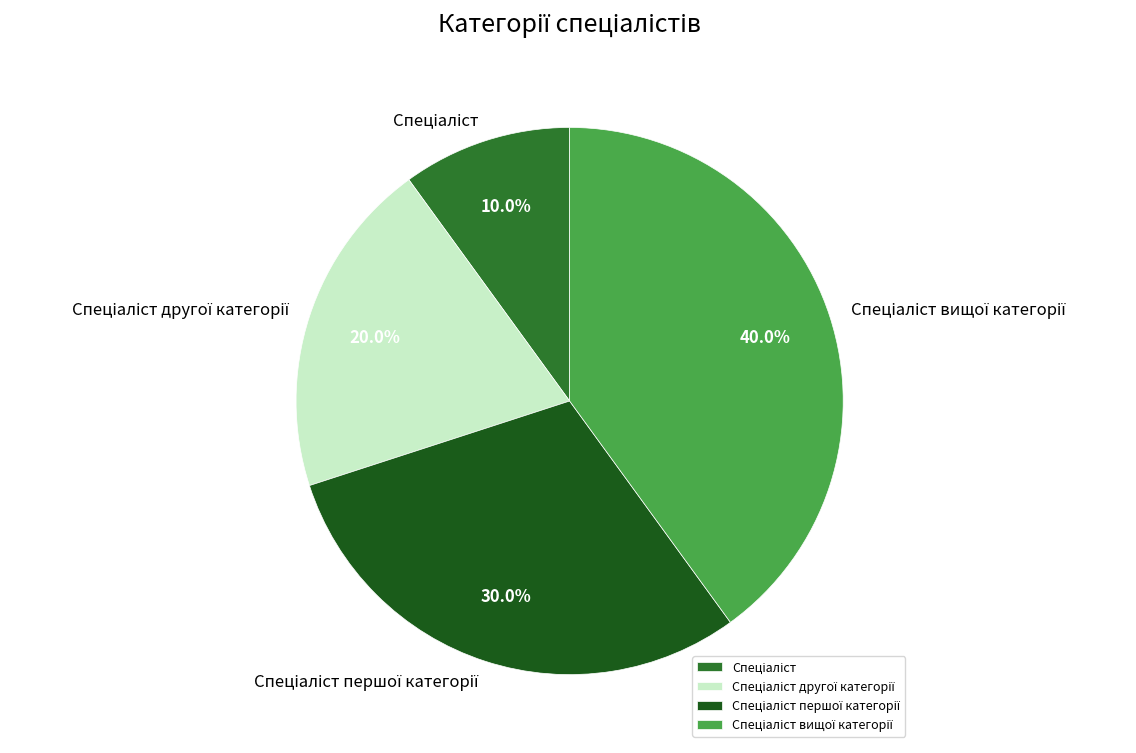

Is there any slice that represents more than half of the pie?

No